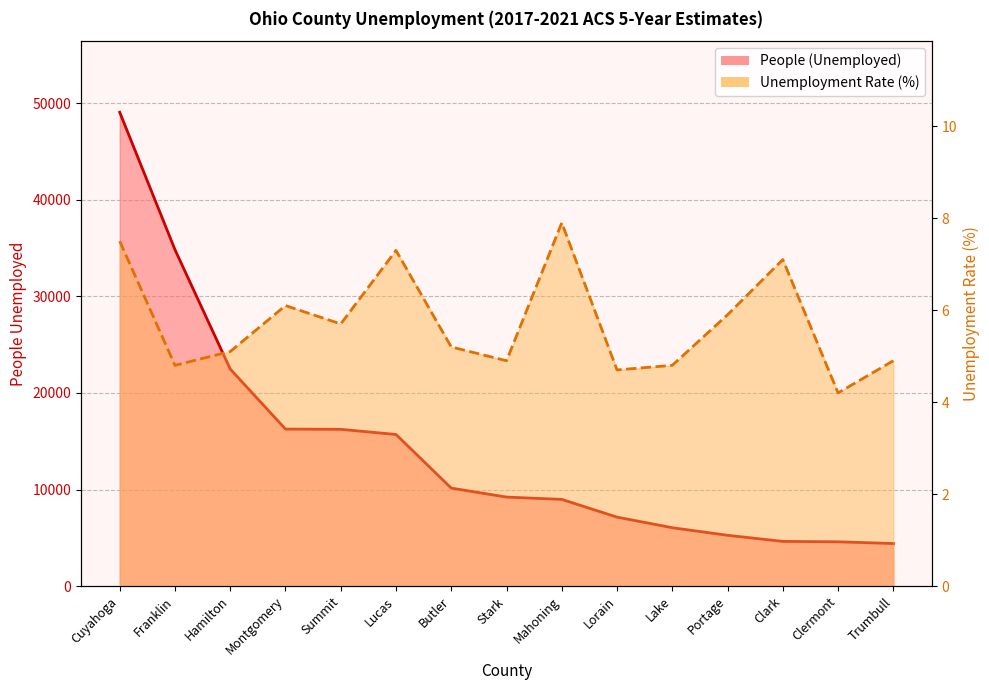

Reading left to right, list all the values displayed in this chart.

People (Unemployed): Cuyahoga=49084.0	Franklin=34846.0	Hamilton=22479.0	Montgomery=16261.0	Summit=16234.0	Lucas=15702.0	Butler=10145.0	Stark=9215.0	Mahoning=8976.0	Lorain=7138.0	Lake=6042.0	Portage=5256.0	Clark=4624.0	Clermont=4582.0	Trumbull=4404.0
Value (Percent): Cuyahoga=7.5	Franklin=4.8	Hamilton=5.1	Montgomery=6.1	Summit=5.7	Lucas=7.3	Butler=5.2	Stark=4.9	Mahoning=7.9	Lorain=4.7	Lake=4.8	Portage=5.9	Clark=7.1	Clermont=4.2	Trumbull=4.9